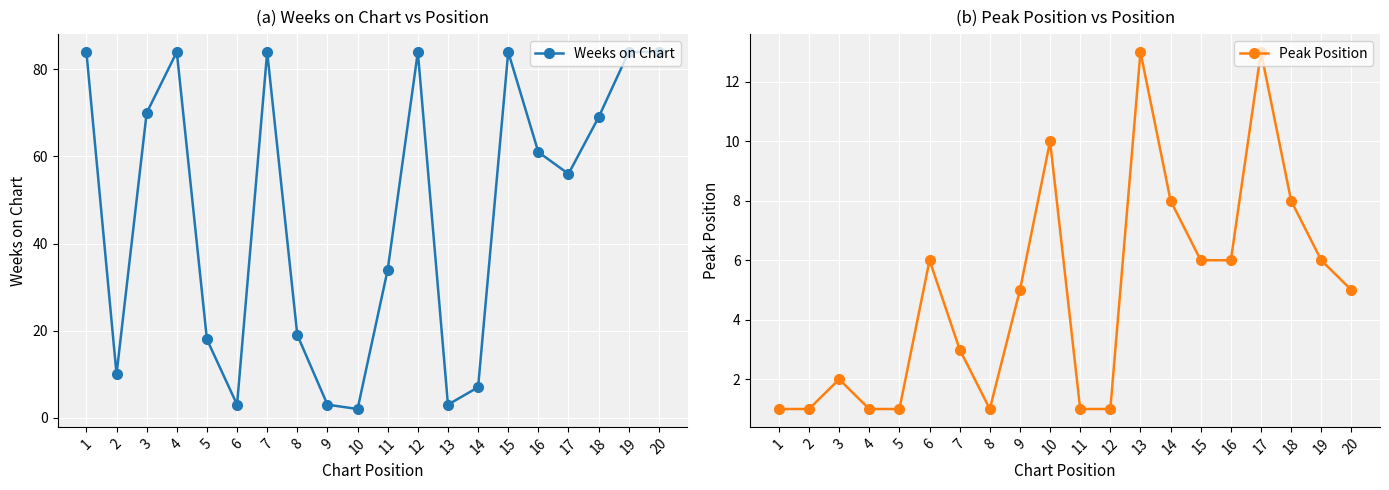

Where is the first local minimum for Weeks on Chart?

2